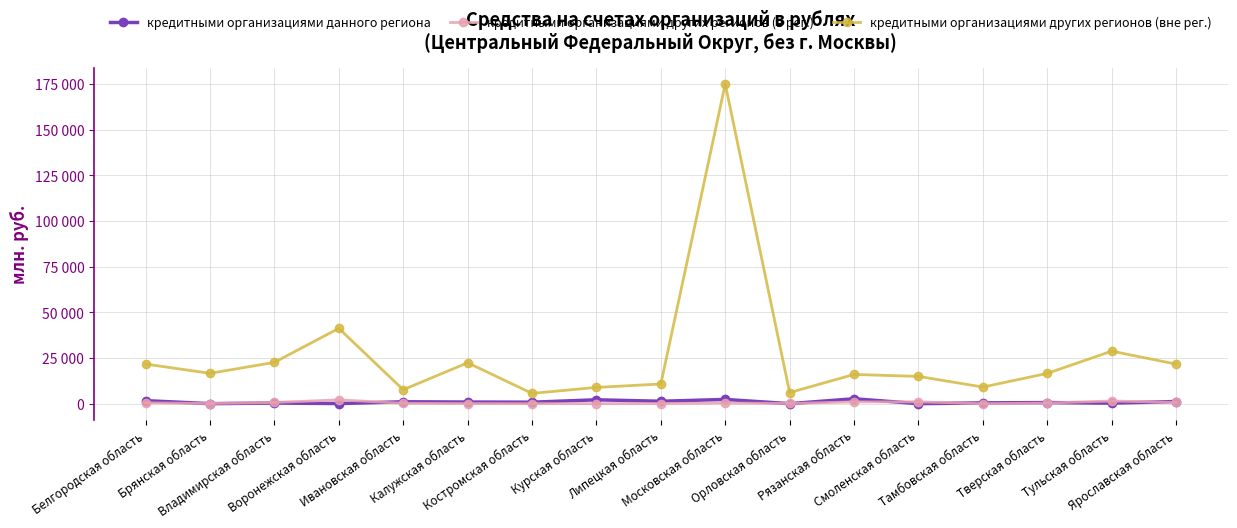

At which category is the sum across all series the highest?

Московская область